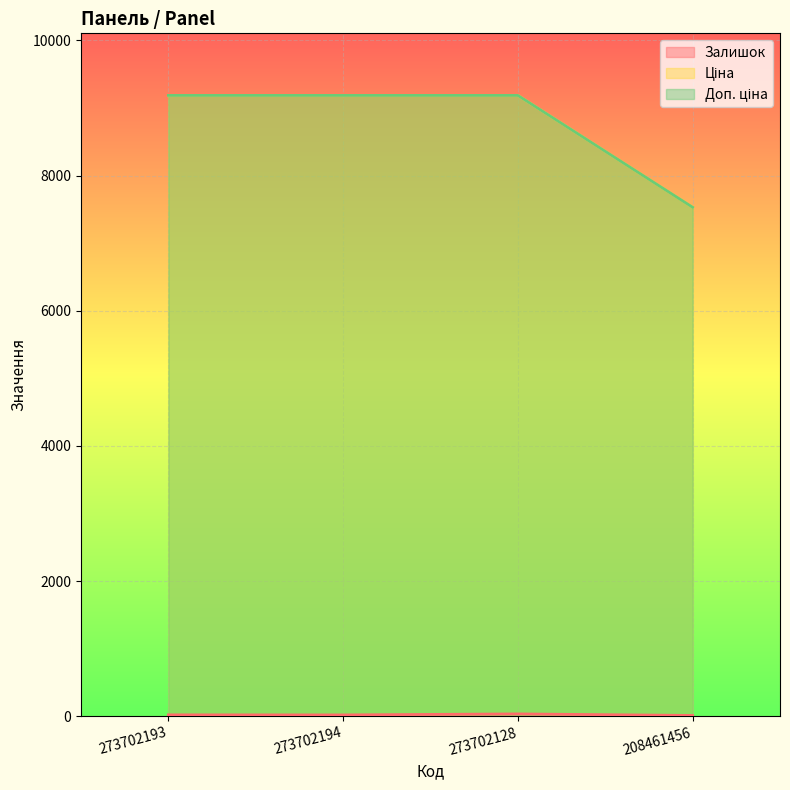

What is the sum of the Залишок values at 273702128 and 208461456?

45.0